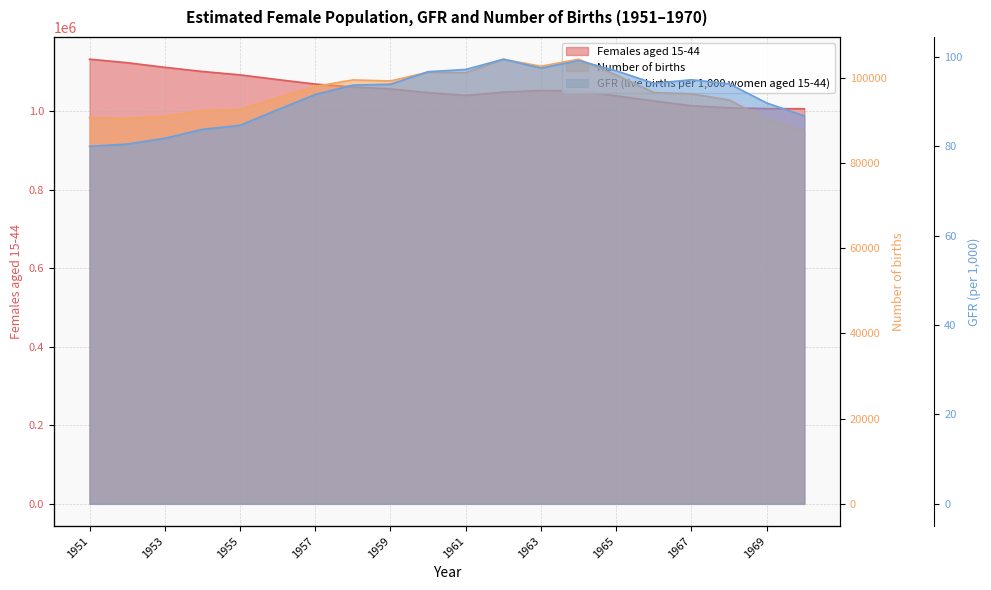

Reading left to right, extract all data points from this chart.

Females aged 15-44: 1951=1132622.0	1952=1123660.0	1953=1111911.0	1954=1101299.0	1955=1092634.0	1956=1080681.0	1957=1069241.0	1958=1061942.0	1959=1056825.0	1960=1047392.0	1961=1040407.0	1962=1048751.0	1963=1052849.0	1964=1052061.0	1965=1039214.0	1966=1026191.0	1967=1013879.0	1968=1008860.0	1969=1006765.0	1970=1006297.0
Number of births: 1951=90639.0	1952=90422.0	1953=90913.0	1954=92315.0	1955=92539.0	1956=95313.0	1957=97977.0	1958=99481.0	1959=99251.0	1960=101292.0	1961=101169.0	1962=104334.0	1963=102691.0	1964=104355.0	1965=100660.0	1966=96536.0	1967=96221.0	1968=94786.0	1969=90290.0	1970=87335.0
GFR (live births per 1,000 women aged 15-44): 1951=80.0	1952=80.5	1953=81.8	1954=83.8	1955=84.7	1956=88.2	1957=91.6	1958=93.7	1959=93.9	1960=96.7	1961=97.2	1962=99.5	1963=97.5	1964=99.2	1965=96.9	1966=94.1	1967=94.9	1968=94.0	1969=89.7	1970=86.8